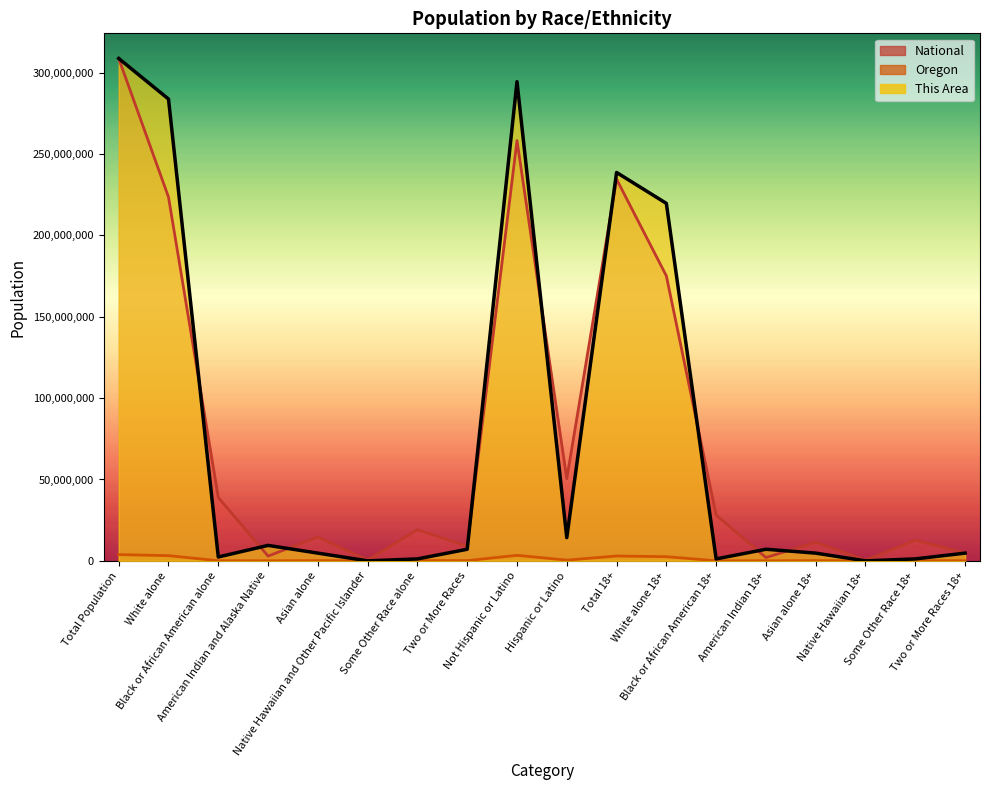

How many values in the National series are below 19107368?

9